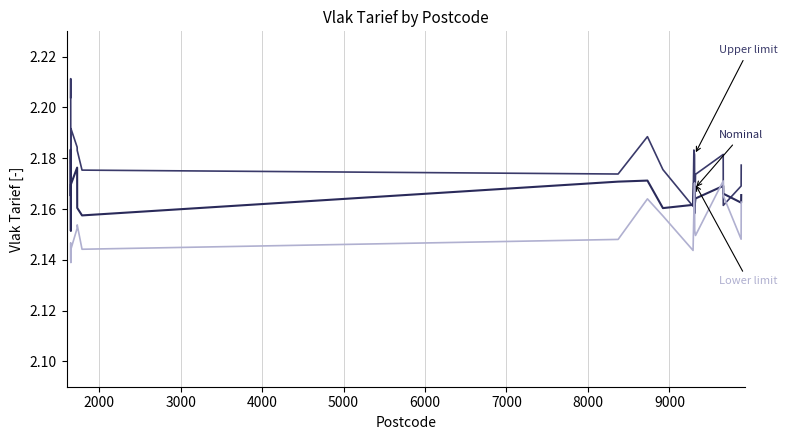

The value of Nominal at 12 is 3.4. True or false?

False